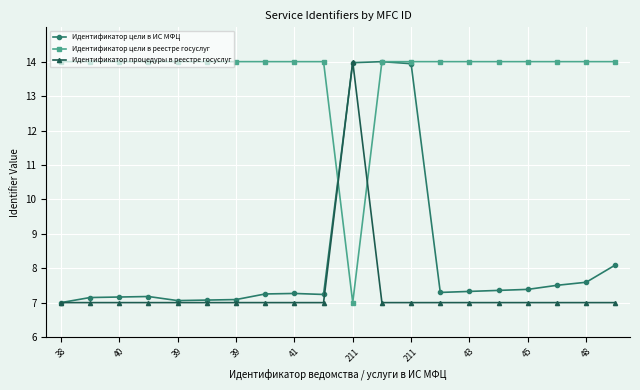

Is this an area chart (filled region under the line)?

No